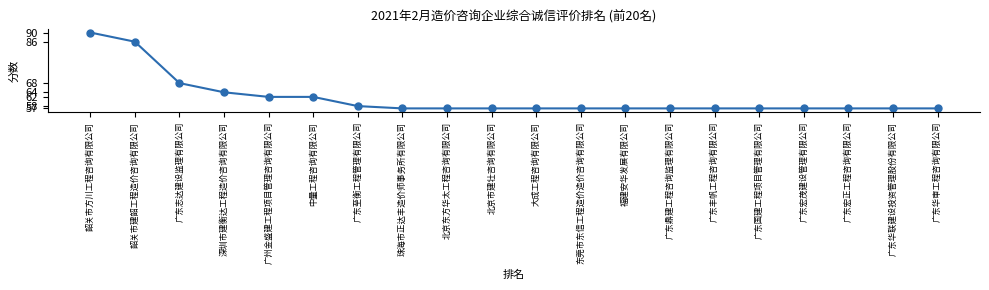

Reading left to right, what are all the values shown in this chart?

90	86	68	64	62	62	58	57	57	57	57	57	57	57	57	57	57	57	57	57